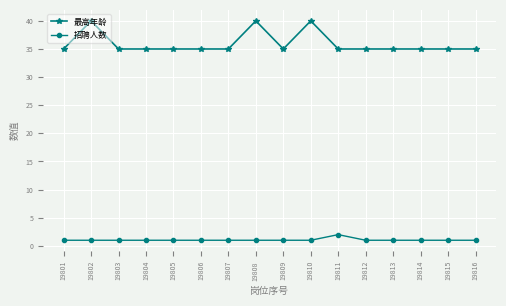

Between 19810 and 19816, which series saw the biggest shift?

最高年龄